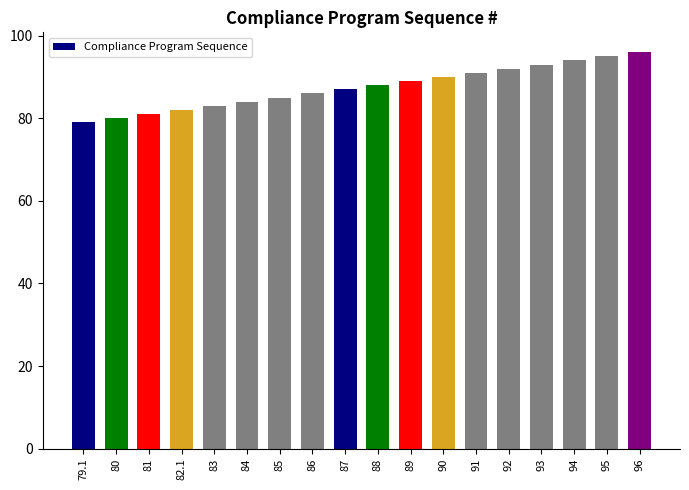

List the labels in order of value, largest first.

96, 95, 94, 93, 92, 91, 90, 89, 88, 87, 86, 85, 84, 83, 82.1, 81, 80, 79.1